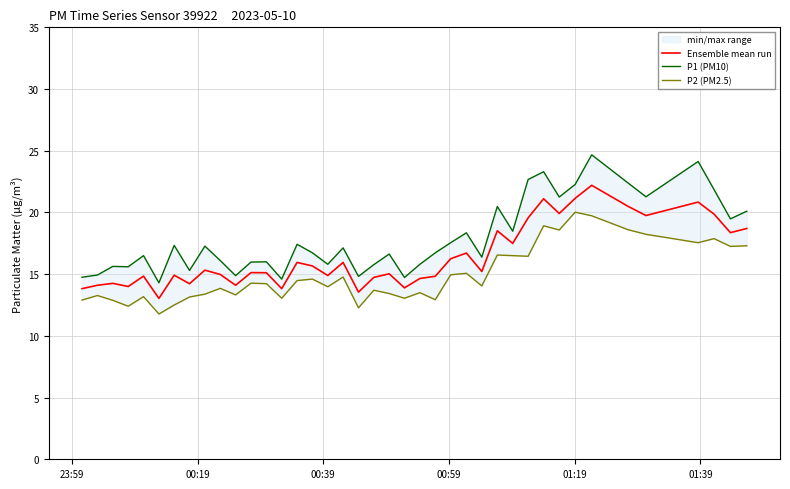

Does the chart display data point markers on the line(s)?

No